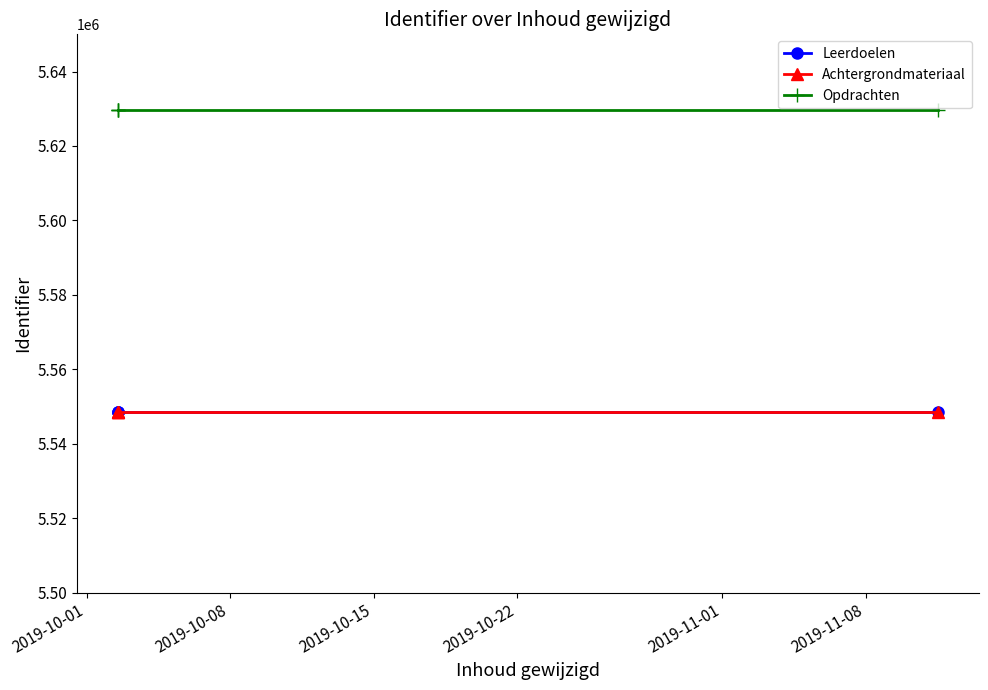

At how many categories does at least one series exceed 5624472?

4